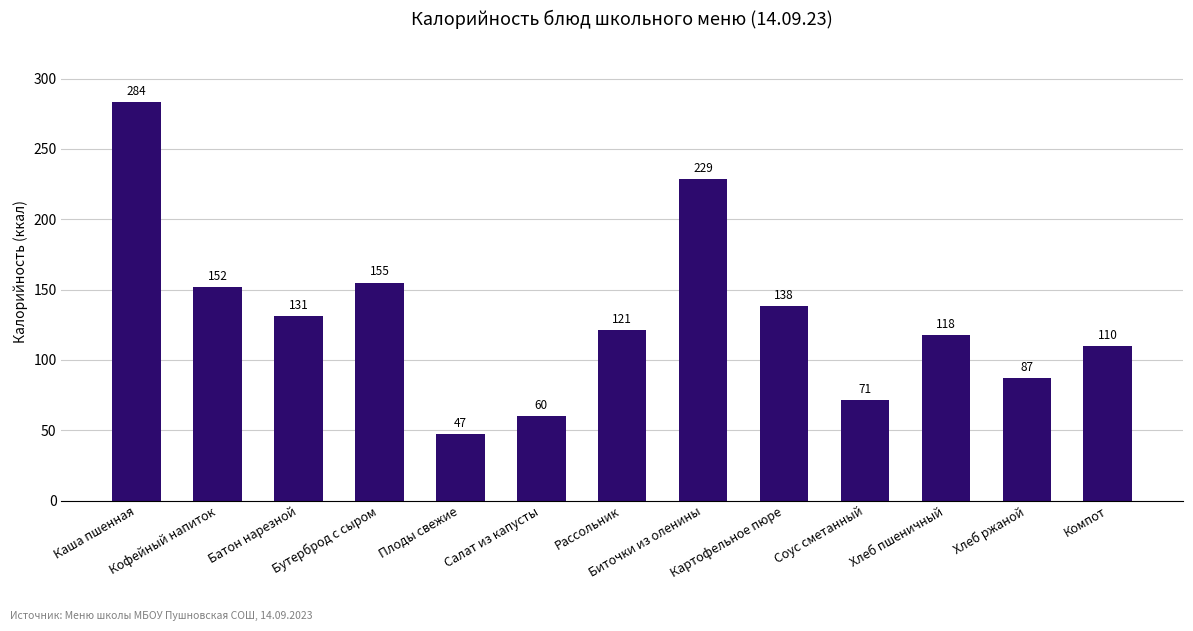

At which category does the chart reach its peak across all series?

Каша пшенная